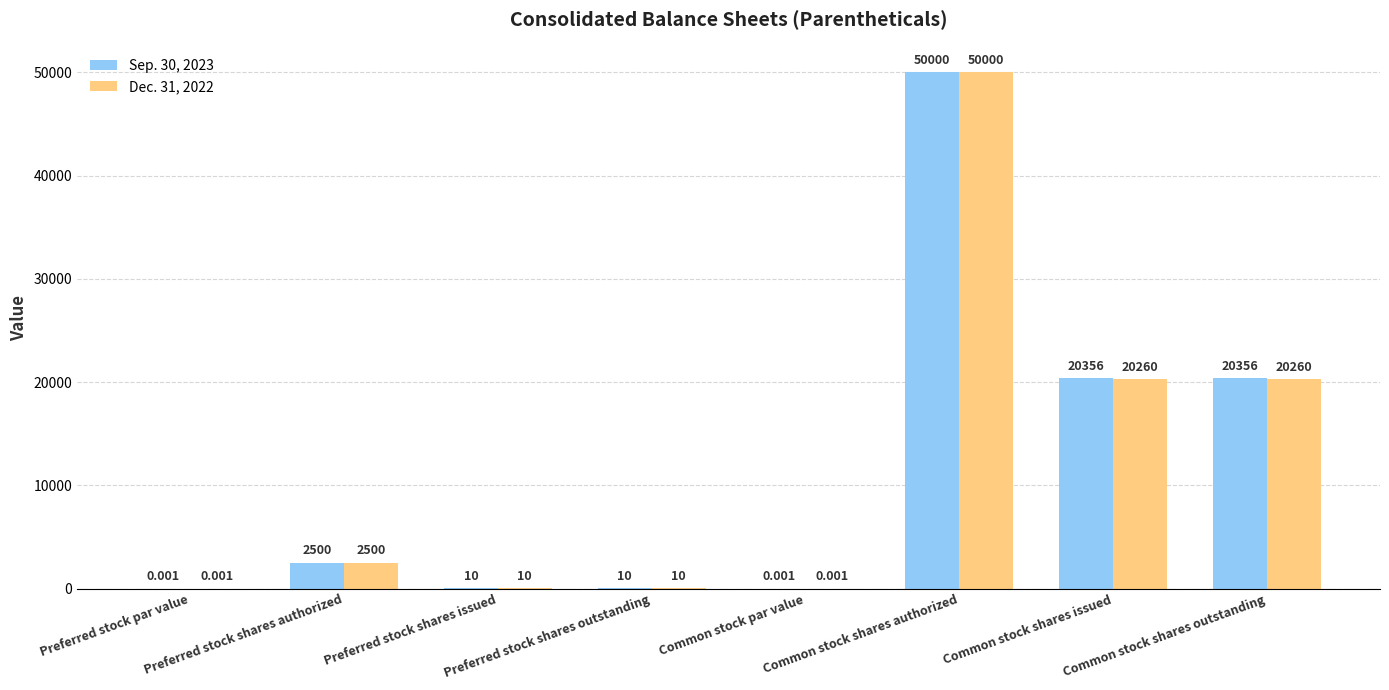

How many categories are shown in the chart?

8